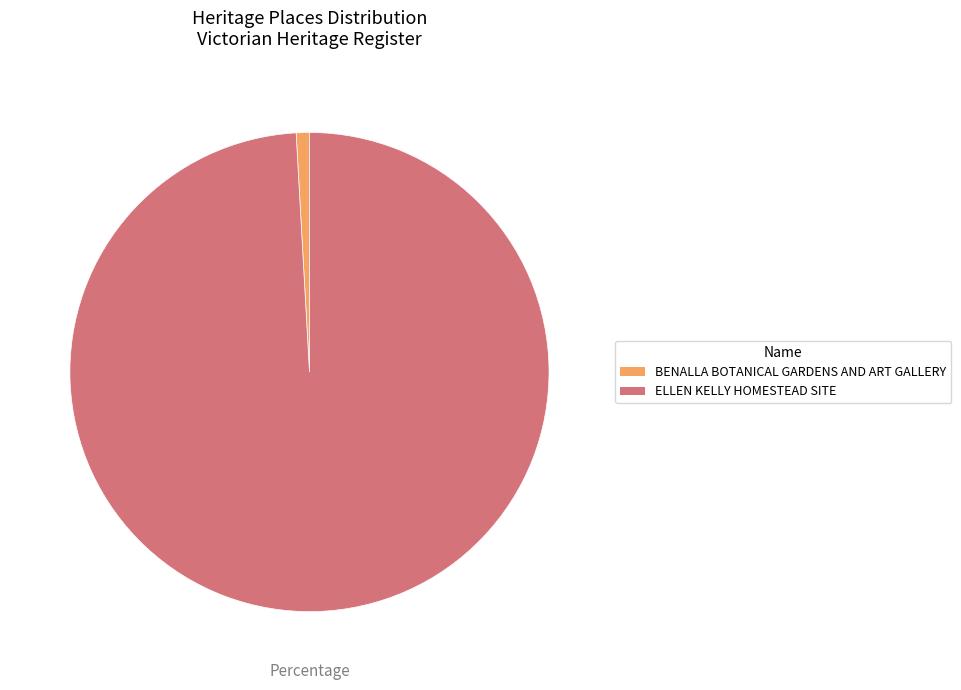

Combined, do BENALLA BOTANICAL GARDENS AND ART GALLERY and ELLEN KELLY HOMESTEAD SITE account for over 50%?

Yes